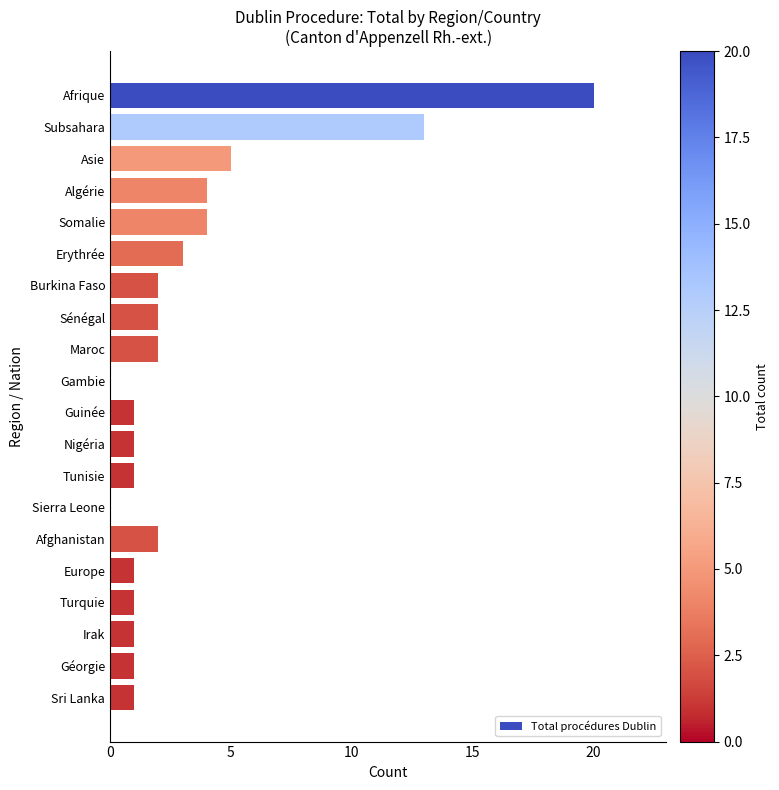

Between Erythrée and Asie, which is larger?

Asie